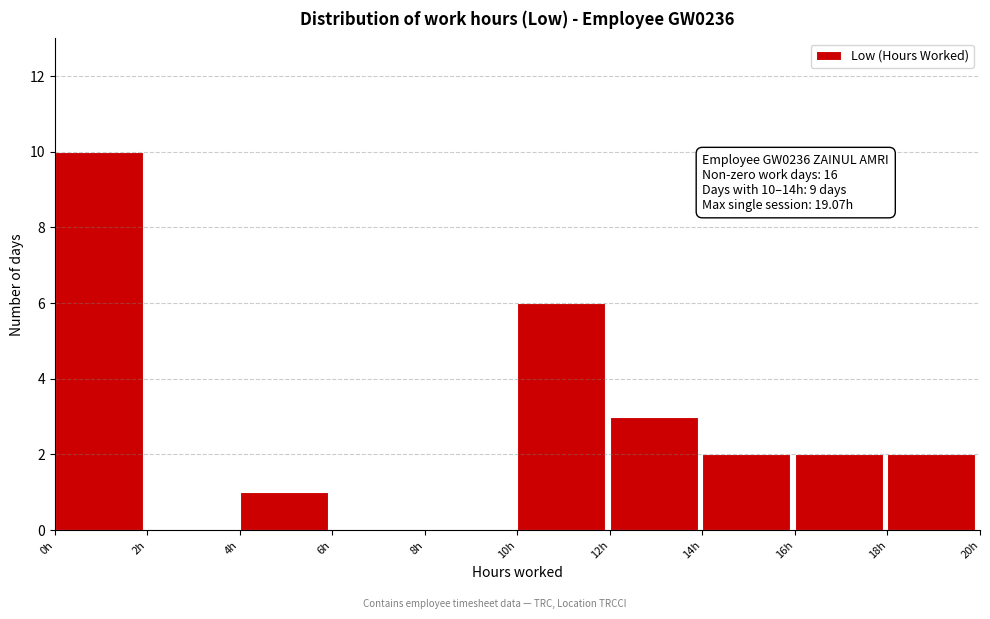

Which range on the x-axis has the tallest bar?

0 to 2